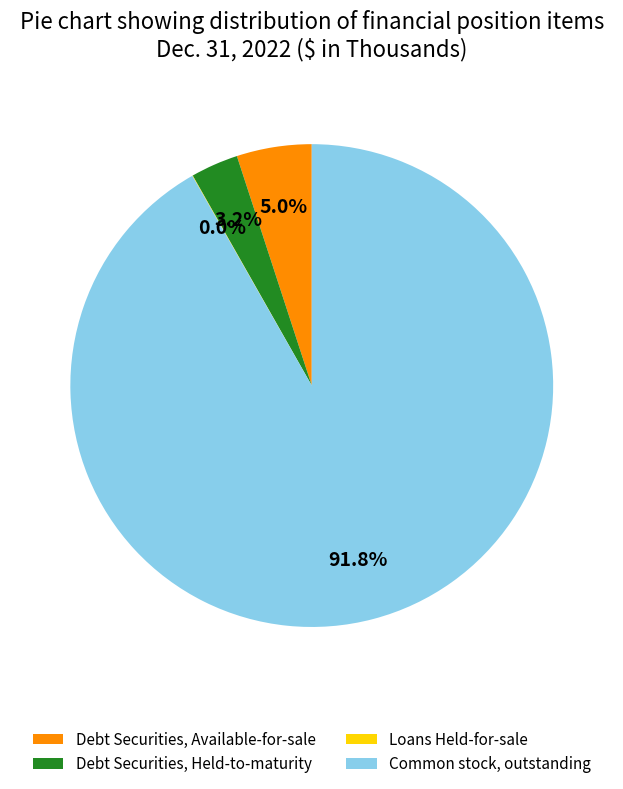

Do Common stock, outstanding and Debt Securities, Held-to-maturity together represent more than half of the pie?

Yes